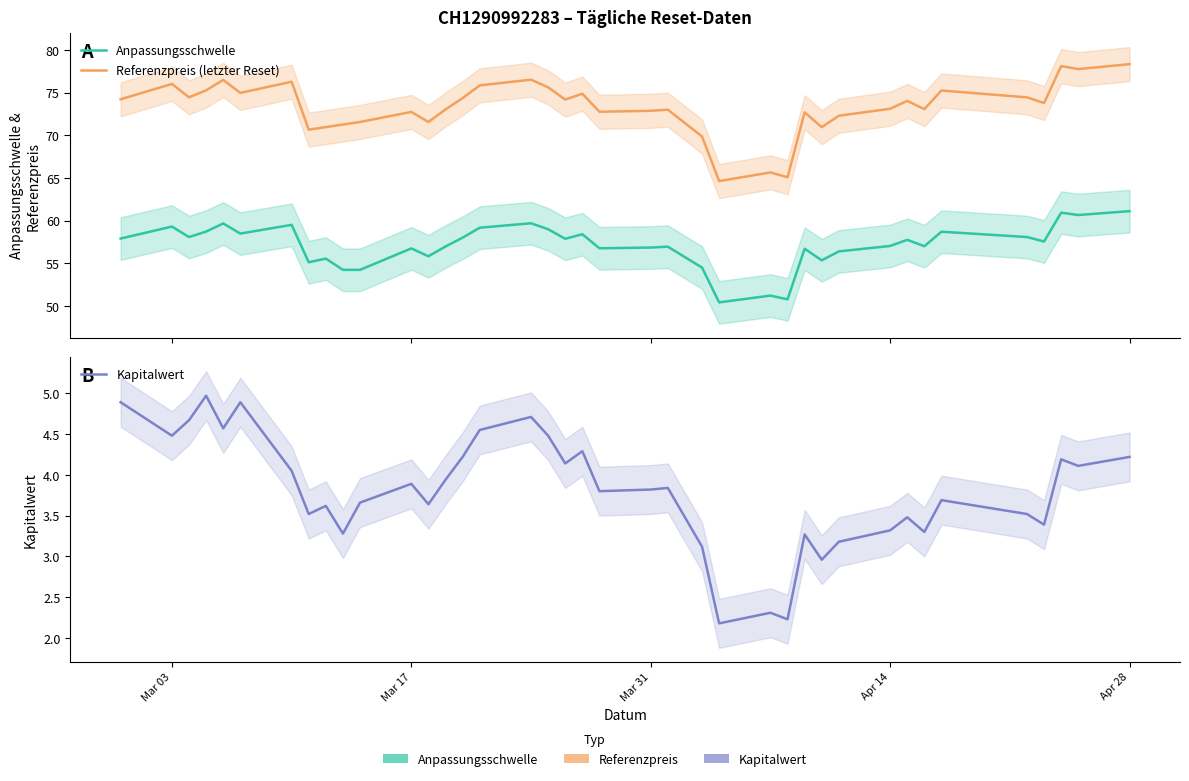

How many interior local peaks does the Kapitalwert series have?

12